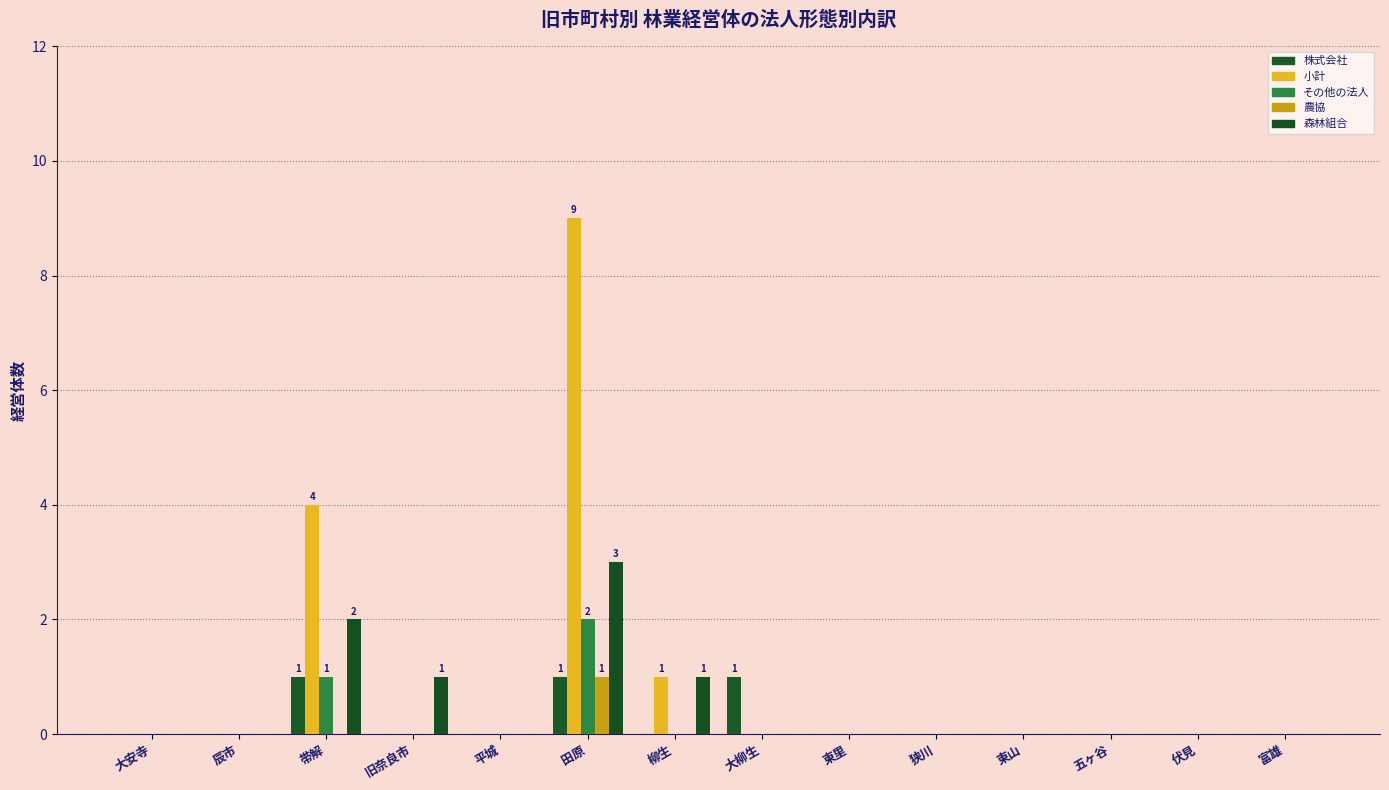

What is the sum of the 株式会社 values at 大柳生 and 平城?

1